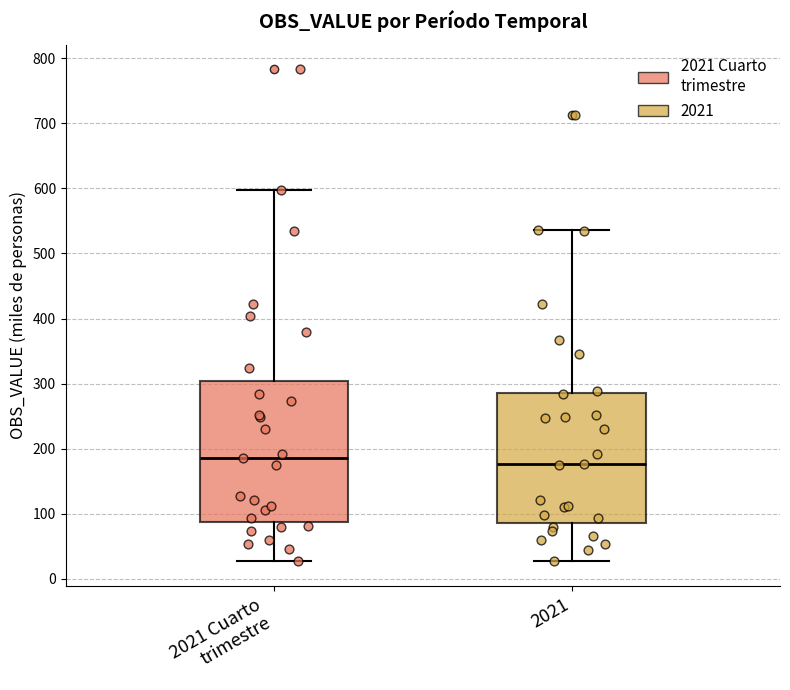

Which box is the tallest, from its lower edge to its upper edge?

2021 Cuarto trimestre